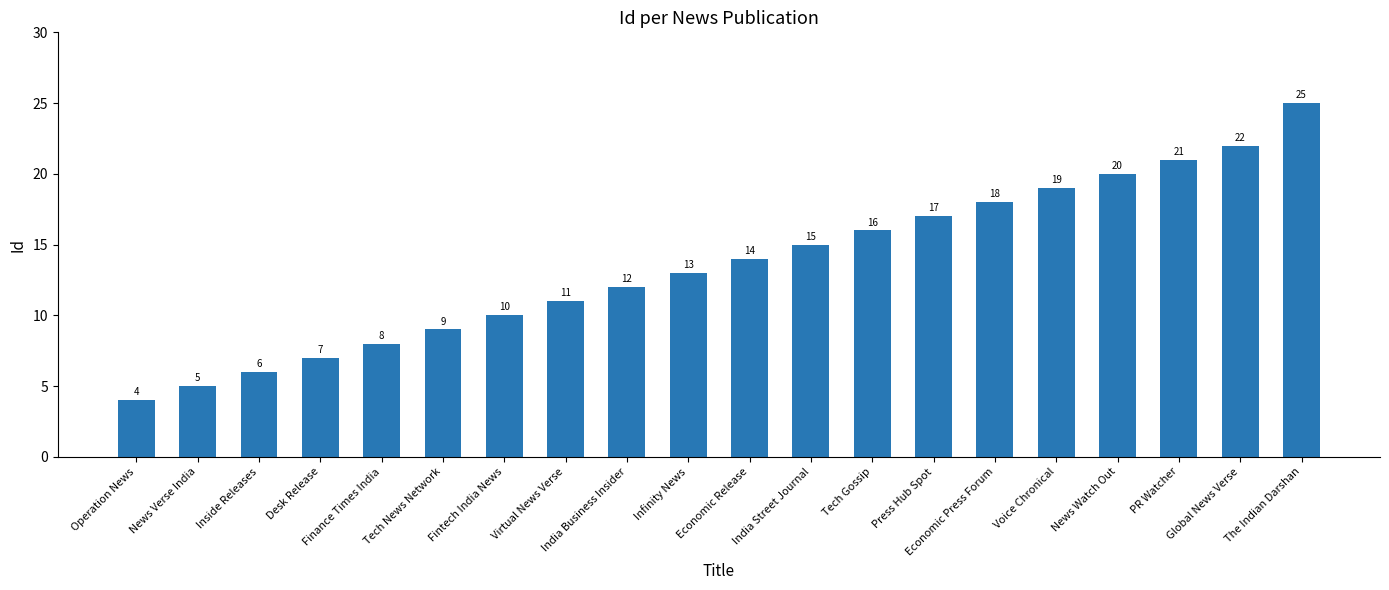

What is the label of the 19th bar from the right?

News Verse India